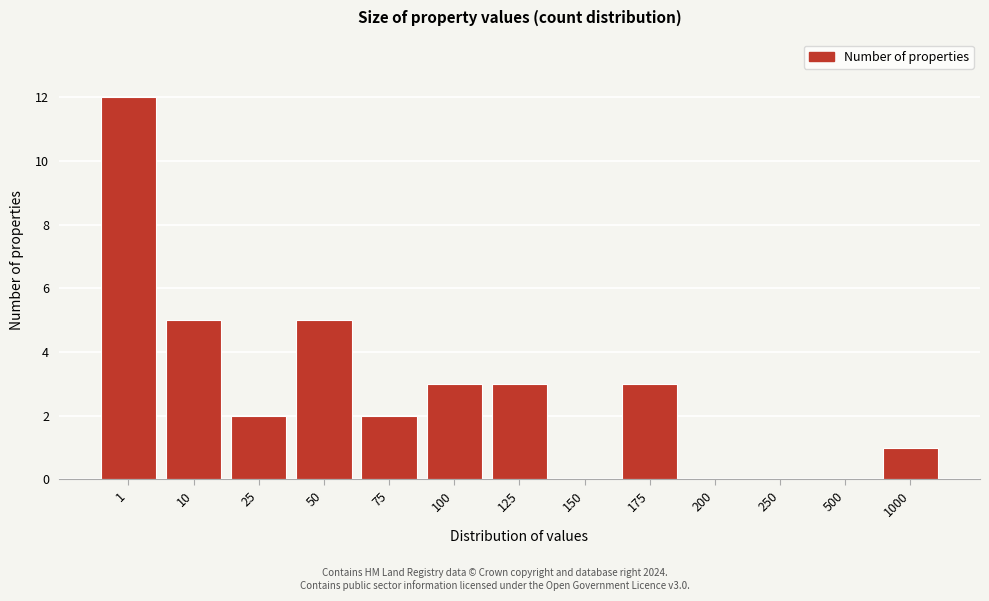

Reading left to right, what are all the values shown in this chart?

1=12	10=5	25=2	50=5	75=2	100=3	125=3	150=0	175=3	200=0	250=0	500=0	1000=1